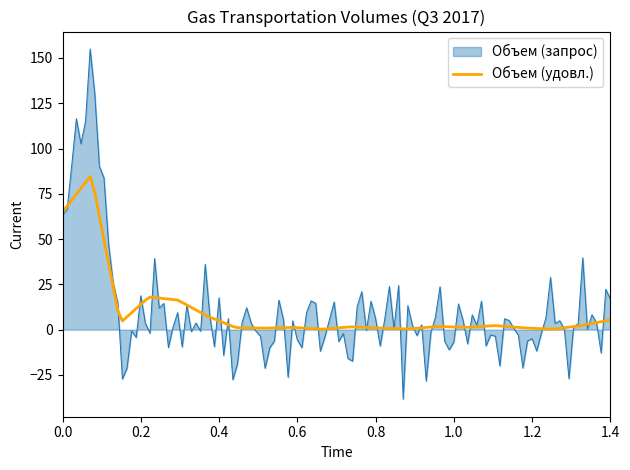

Does the chart display data point markers on the line(s)?

No